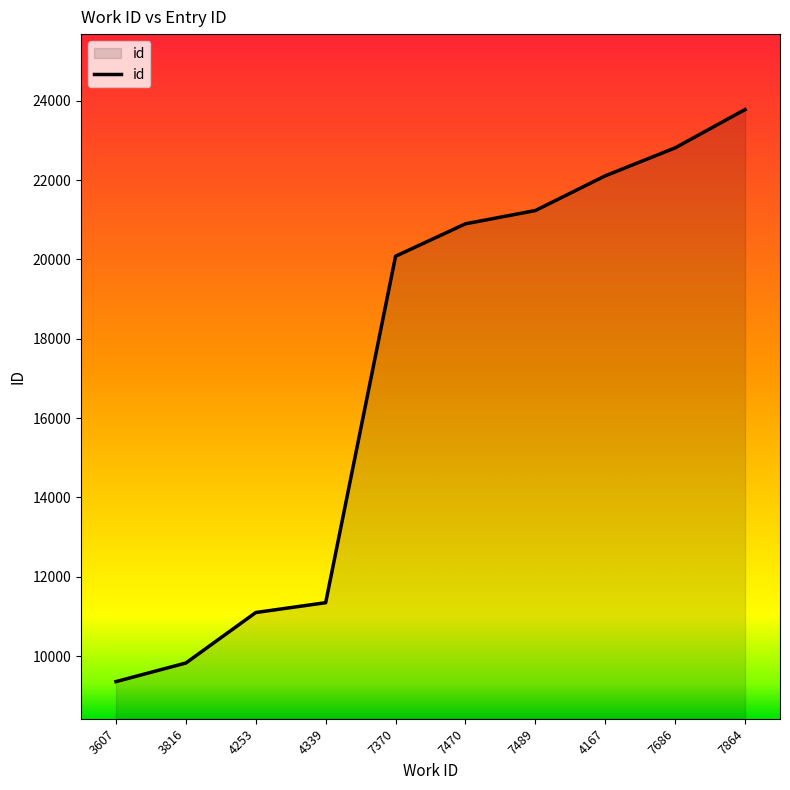

How many categories are shown in the chart?

10